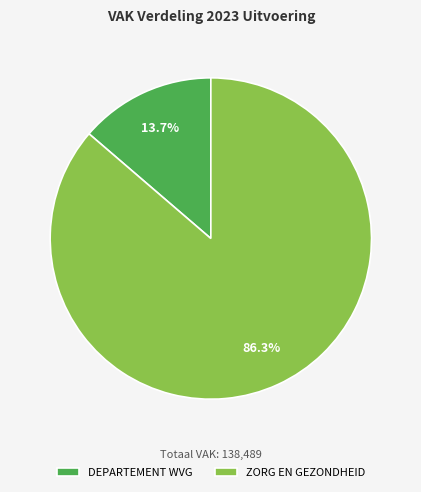

Is it true that DEPARTEMENT WVG is 14% of the pie?

True